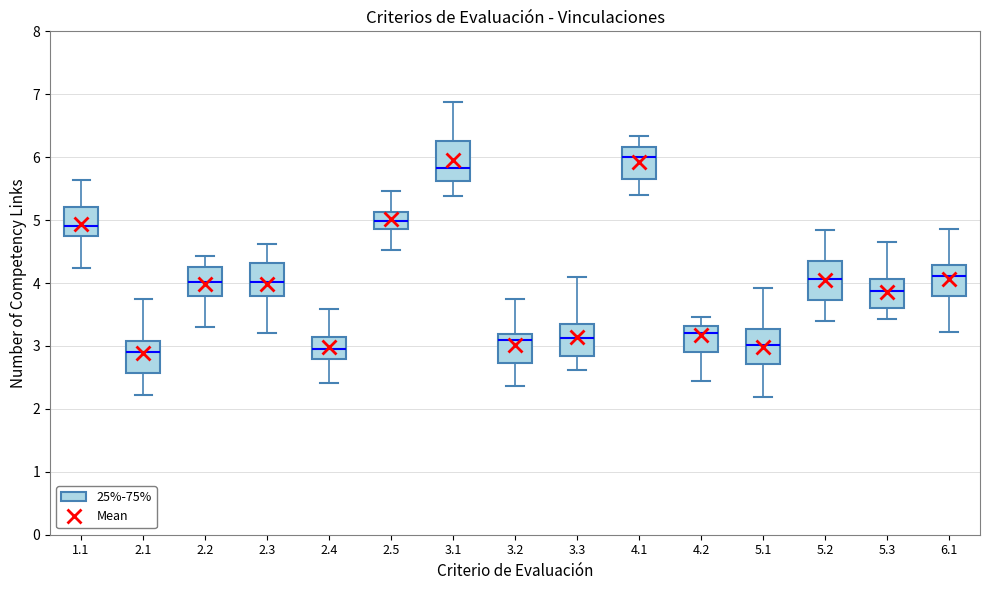

Reading left to right, transcribe this box plot: for each box, give where its median line is, the range the box spans, and where its two whiskers end, as read against the y-axis. The values are not printed on the chart, so give them approximately, as read against the axis.

1.1: median 4.9, box 4.7 to 5.2, whiskers 4.2 to 5.6
2.1: median 2.9, box 2.6 to 3.1, whiskers 2.2 to 3.7
2.2: median 4.0, box 3.8 to 4.3, whiskers 3.3 to 4.4
2.3: median 4.0, box 3.8 to 4.3, whiskers 3.2 to 4.6
2.4: median 3.0, box 2.8 to 3.1, whiskers 2.4 to 3.6
2.5: median 5.0, box 4.9 to 5.1, whiskers 4.5 to 5.5
3.1: median 5.8, box 5.6 to 6.3, whiskers 5.4 to 6.9
3.2: median 3.1, box 2.7 to 3.2, whiskers 2.4 to 3.7
3.3: median 3.1, box 2.8 to 3.3, whiskers 2.6 to 4.1
4.1: median 6.0, box 5.7 to 6.2, whiskers 5.4 to 6.3
4.2: median 3.2, box 2.9 to 3.3, whiskers 2.4 to 3.5
5.1: median 3.0, box 2.7 to 3.3, whiskers 2.2 to 3.9
5.2: median 4.1, box 3.7 to 4.4, whiskers 3.4 to 4.8
5.3: median 3.9, box 3.6 to 4.1, whiskers 3.4 to 4.7
6.1: median 4.1, box 3.8 to 4.3, whiskers 3.2 to 4.9